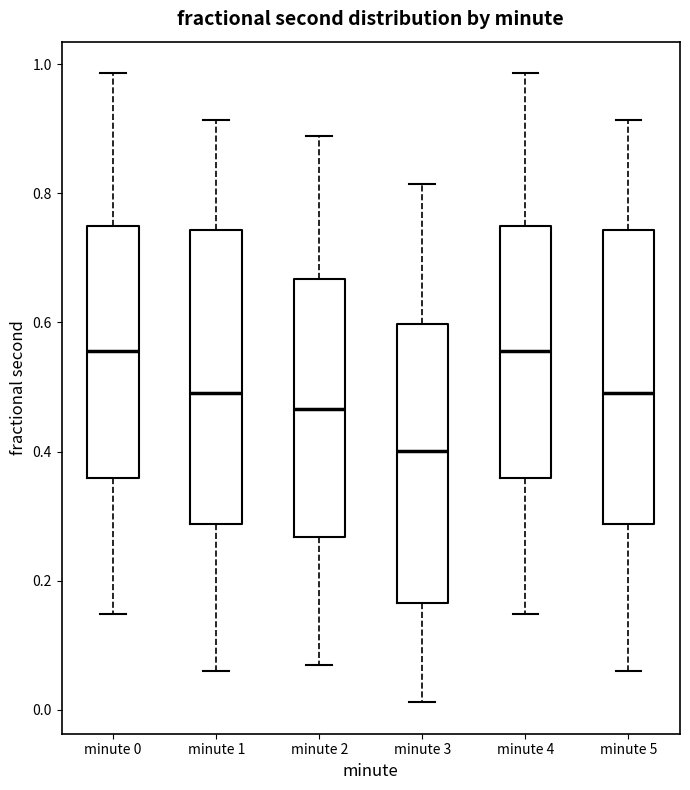

Reading left to right, read every box against the y-axis: the position of its median line, the range the box covers, and the ends of its whiskers. The values are not printed on the chart, so give them approximately, as read against the axis.

minute 0: median 0.56, box 0.36 to 0.74, whiskers 0.14 to 0.98
minute 1: median 0.50, box 0.28 to 0.74, whiskers 0.06 to 0.92
minute 2: median 0.46, box 0.26 to 0.66, whiskers 0.06 to 0.88
minute 3: median 0.40, box 0.16 to 0.60, whiskers 0.02 to 0.82
minute 4: median 0.56, box 0.36 to 0.74, whiskers 0.14 to 0.98
minute 5: median 0.50, box 0.28 to 0.74, whiskers 0.06 to 0.92